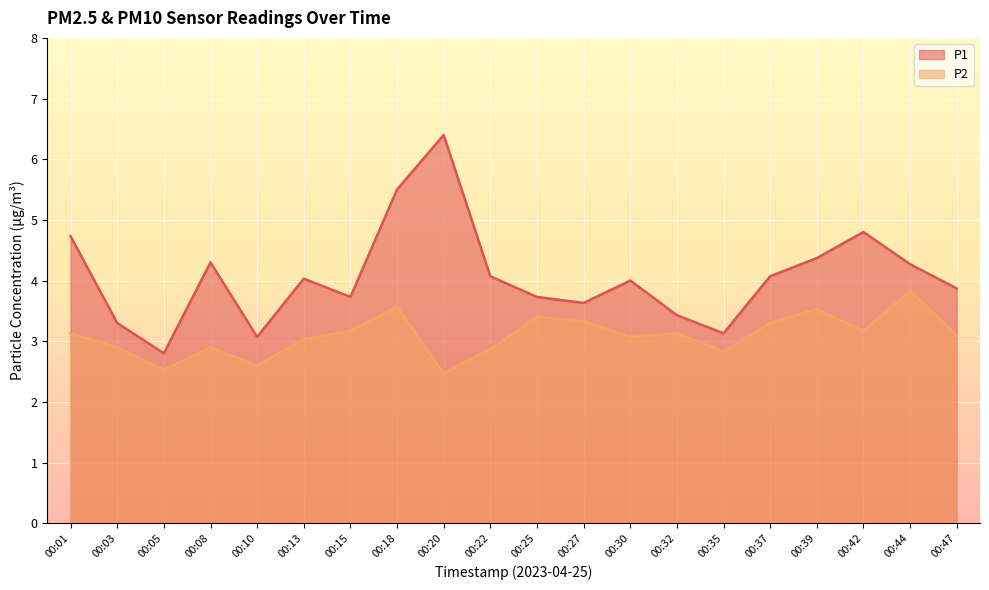

True or false: P2 has a value of 3.8 at 00:44.

True